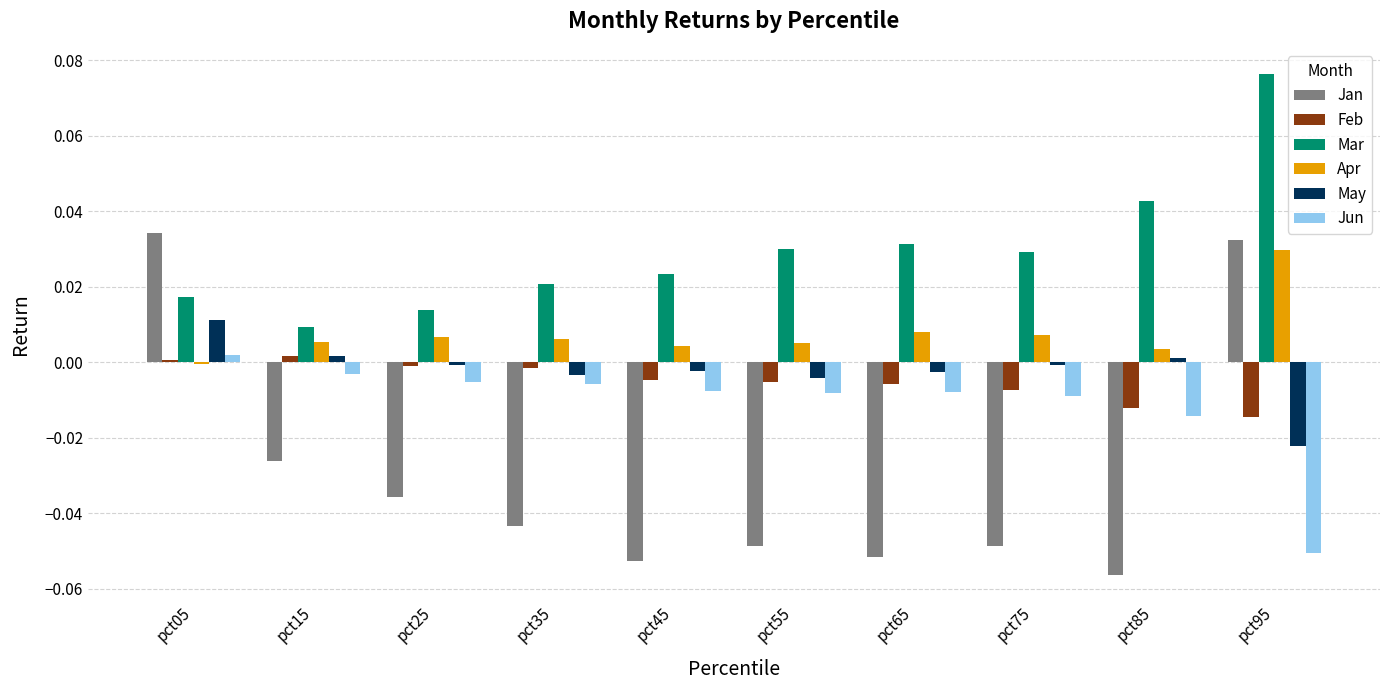

Which label corresponds to the smallest value in the chart?

pct85